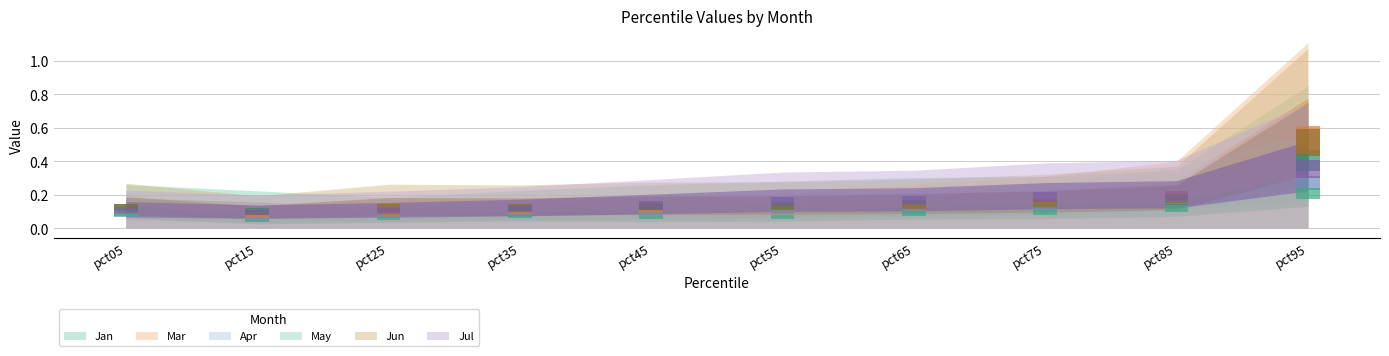

How many Apr values are between 0 and 1?

10